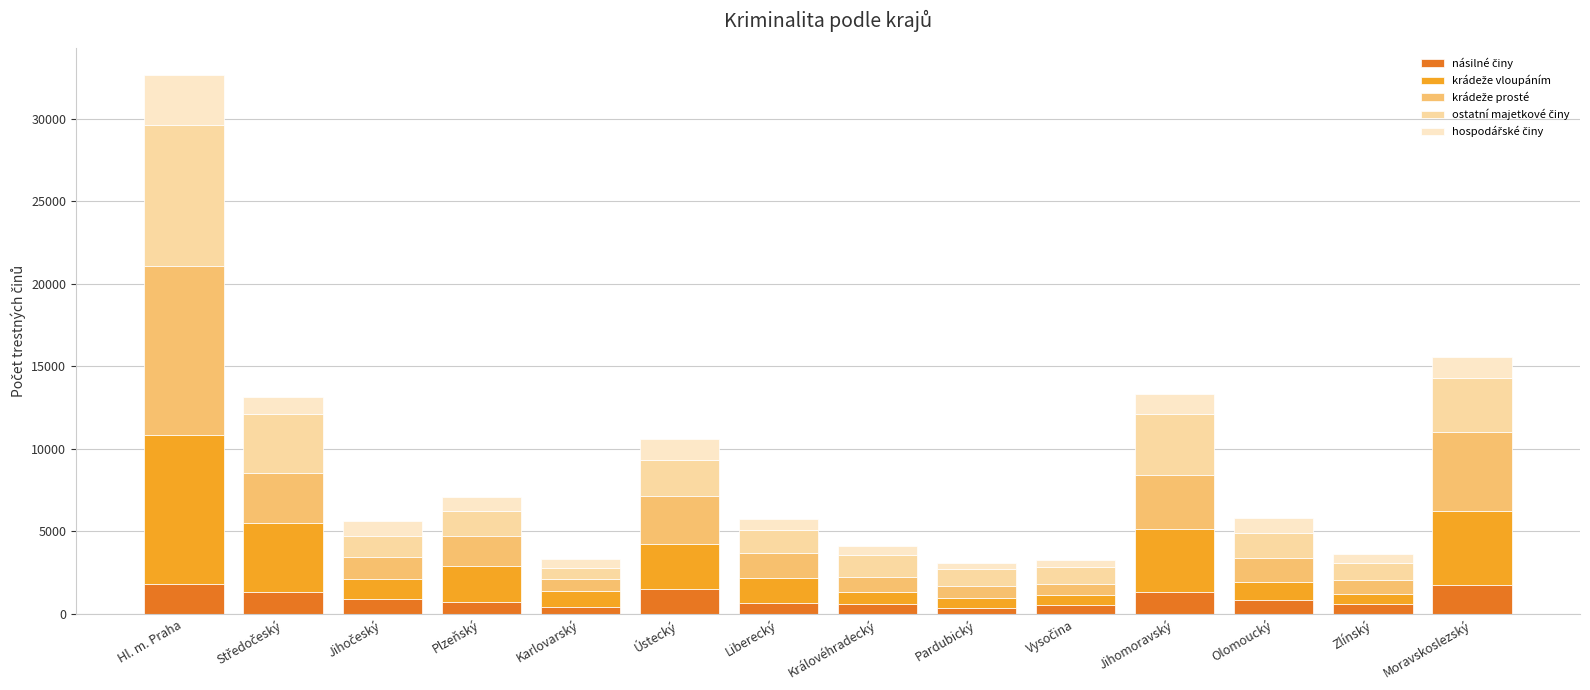

At which category is the sum across all series the highest?

Hl. m. Praha